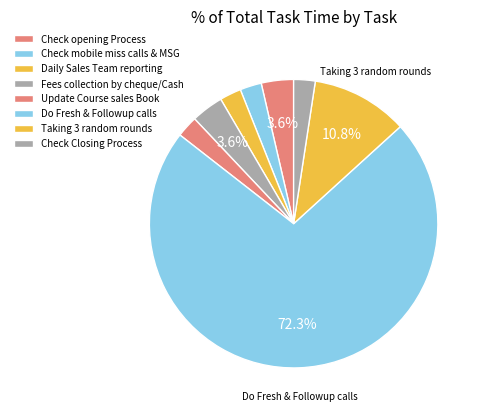

How many segments does this pie chart have?

8